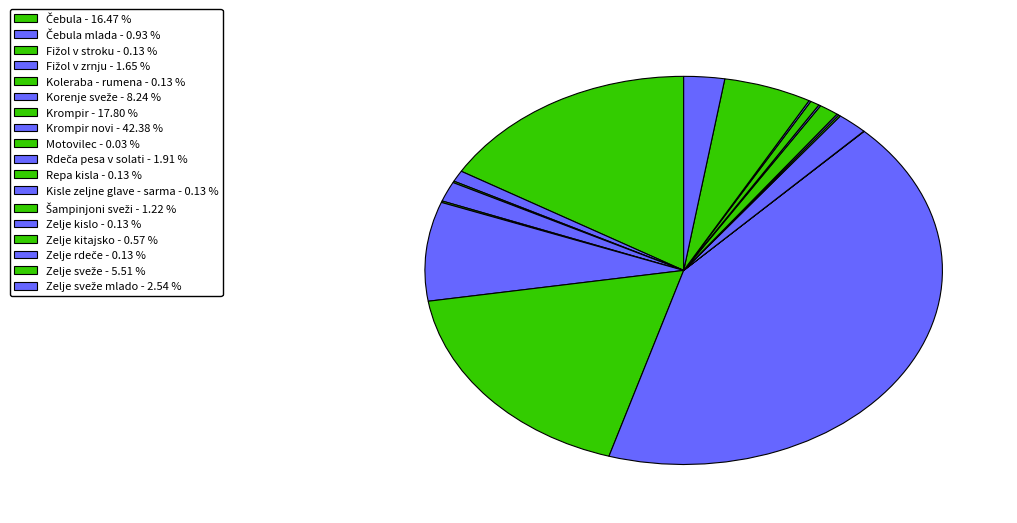

To the nearest percent, what is the average slice percentage?

6%